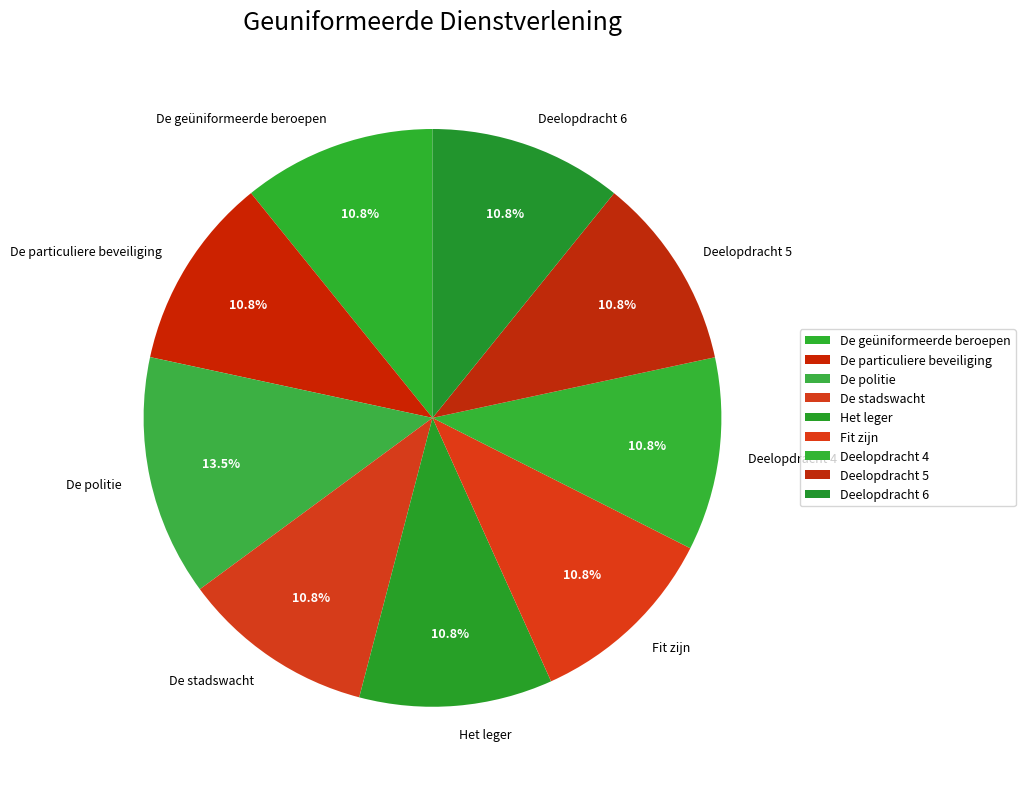

What percentage is the Het leger slice, to the nearest percent?

11%